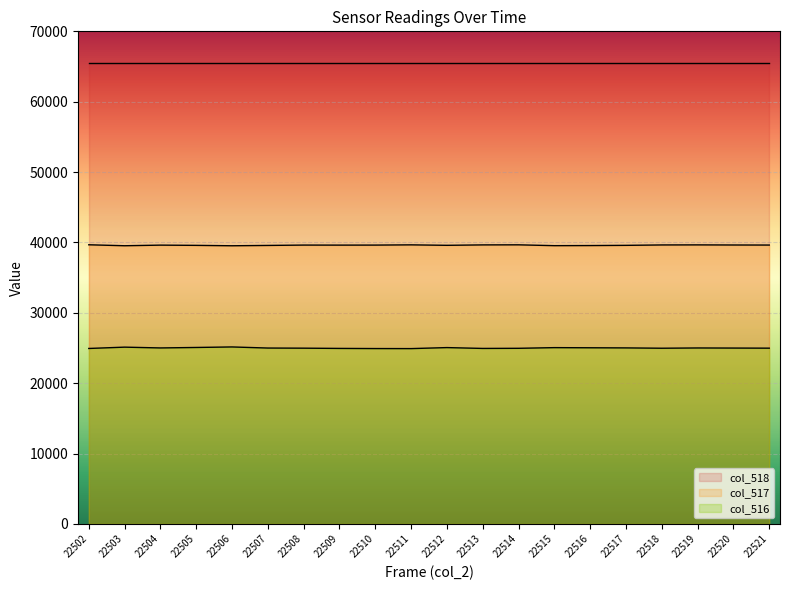

What is the sum of all col_517 values?

792168